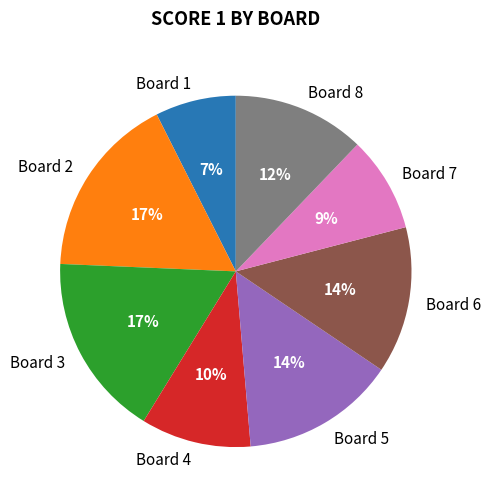

Between Board 6 and Board 7, which is larger?

Board 6